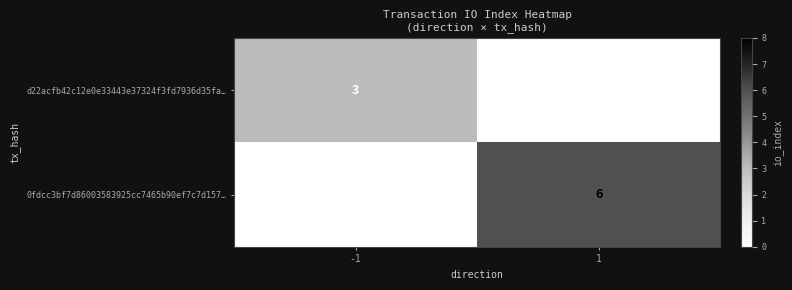

What is the difference between the maximum and minimum values in the d22acfb42c12e0e33443e37324f3fd7936d35fa… series?

3